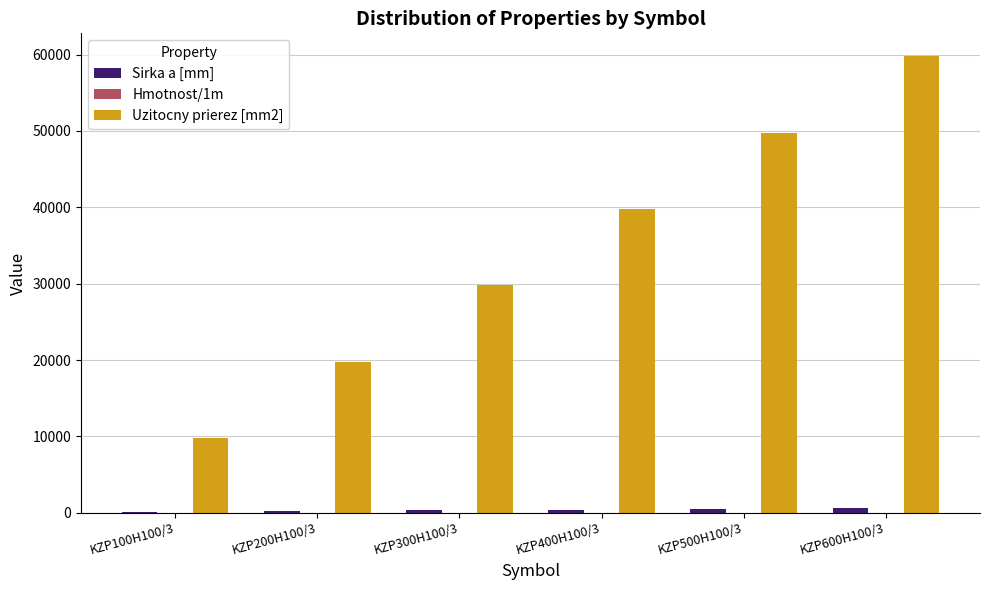

Which category has the highest value across all series?

KZP600H100/3